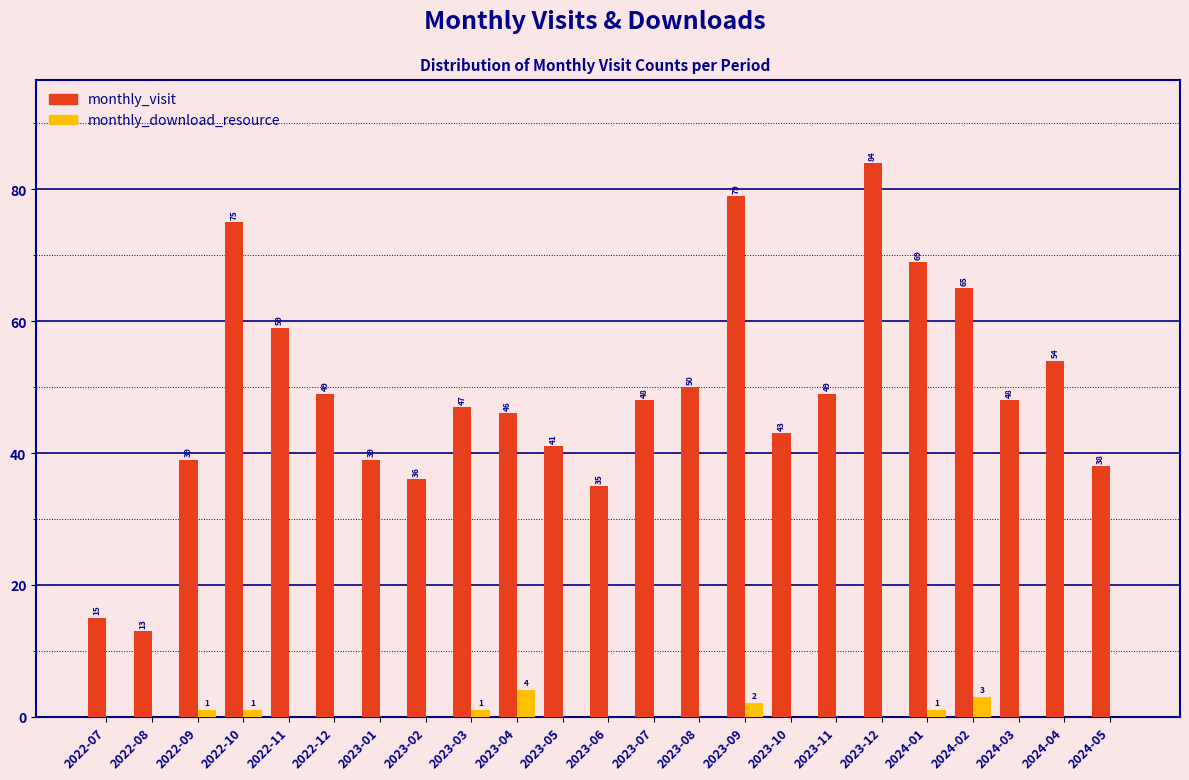

Reading left to right, extract all data points from this chart.

monthly_visit: 2022-07=15	2022-08=13	2022-09=39	2022-10=75	2022-11=59	2022-12=49	2023-01=39	2023-02=36	2023-03=47	2023-04=46	2023-05=41	2023-06=35	2023-07=48	2023-08=50	2023-09=79	2023-10=43	2023-11=49	2023-12=84	2024-01=69	2024-02=65	2024-03=48	2024-04=54	2024-05=38
monthly_download_resource: 2022-07=0	2022-08=0	2022-09=1	2022-10=1	2022-11=0	2022-12=0	2023-01=0	2023-02=0	2023-03=1	2023-04=4	2023-05=0	2023-06=0	2023-07=0	2023-08=0	2023-09=2	2023-10=0	2023-11=0	2023-12=0	2024-01=1	2024-02=3	2024-03=0	2024-04=0	2024-05=0